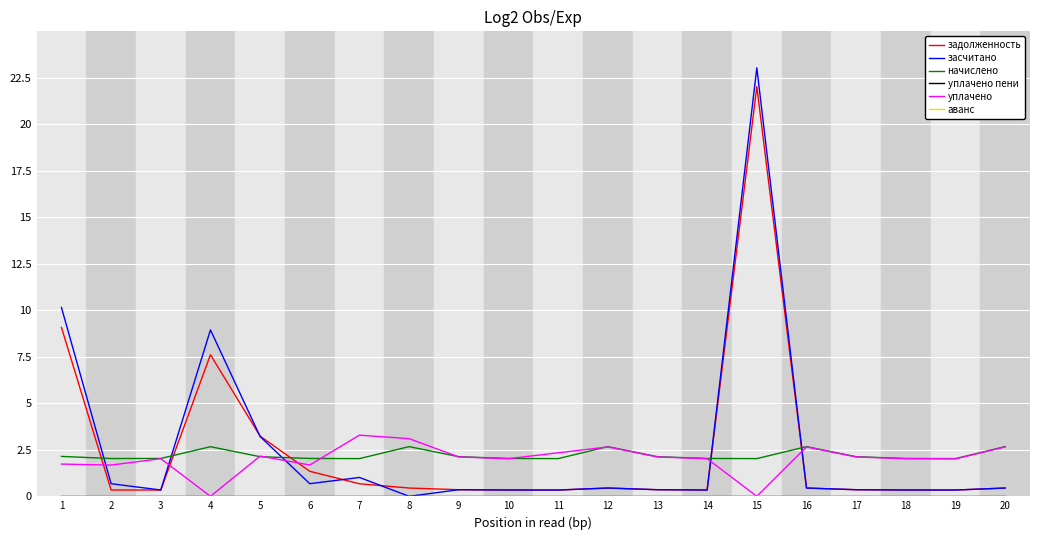

Does the chart display data point markers on the line(s)?

No